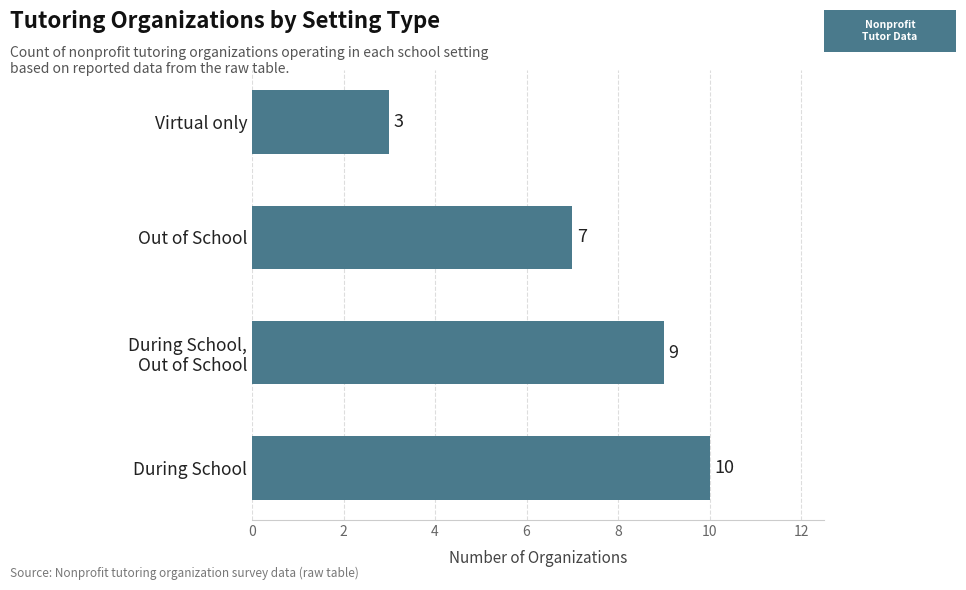

Reading bottom to top, transcribe all the data shown in this chart.

10	9	7	3